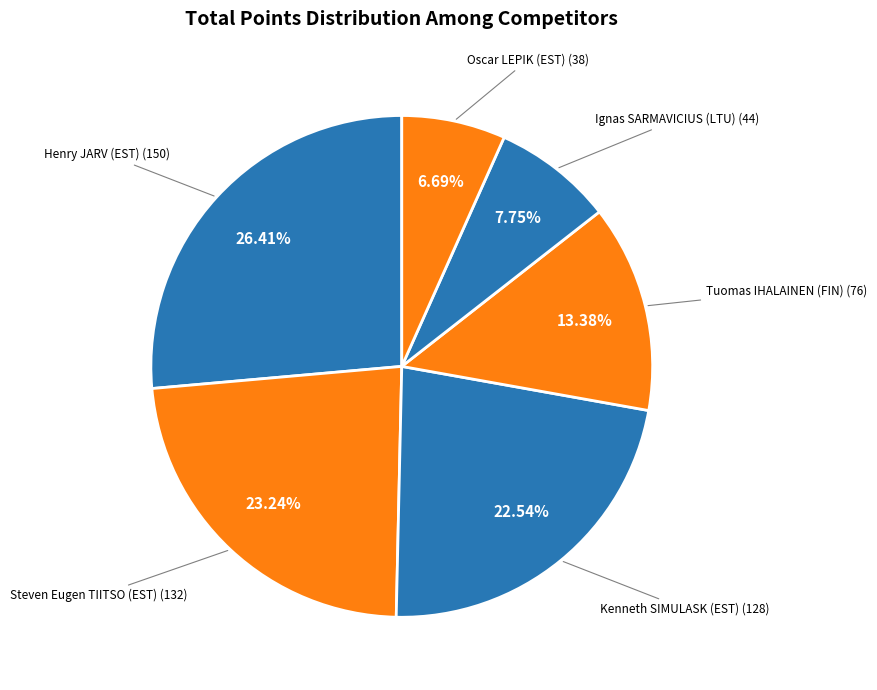

Count the number of slices in the pie.

6